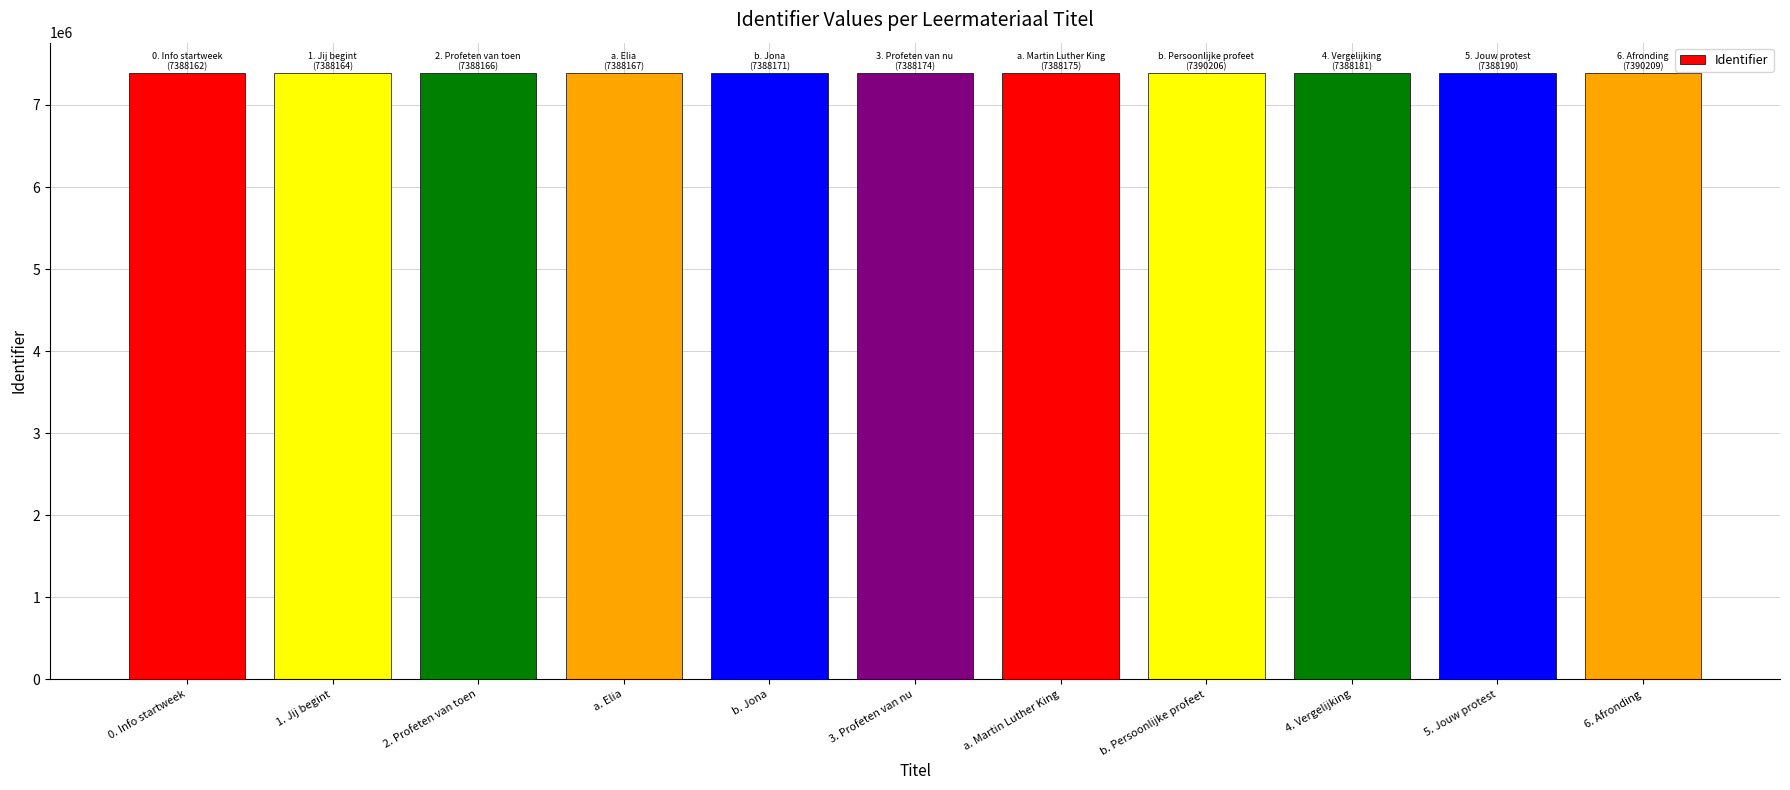

What is the label of the 1st bar from the left?

0. Info startweek